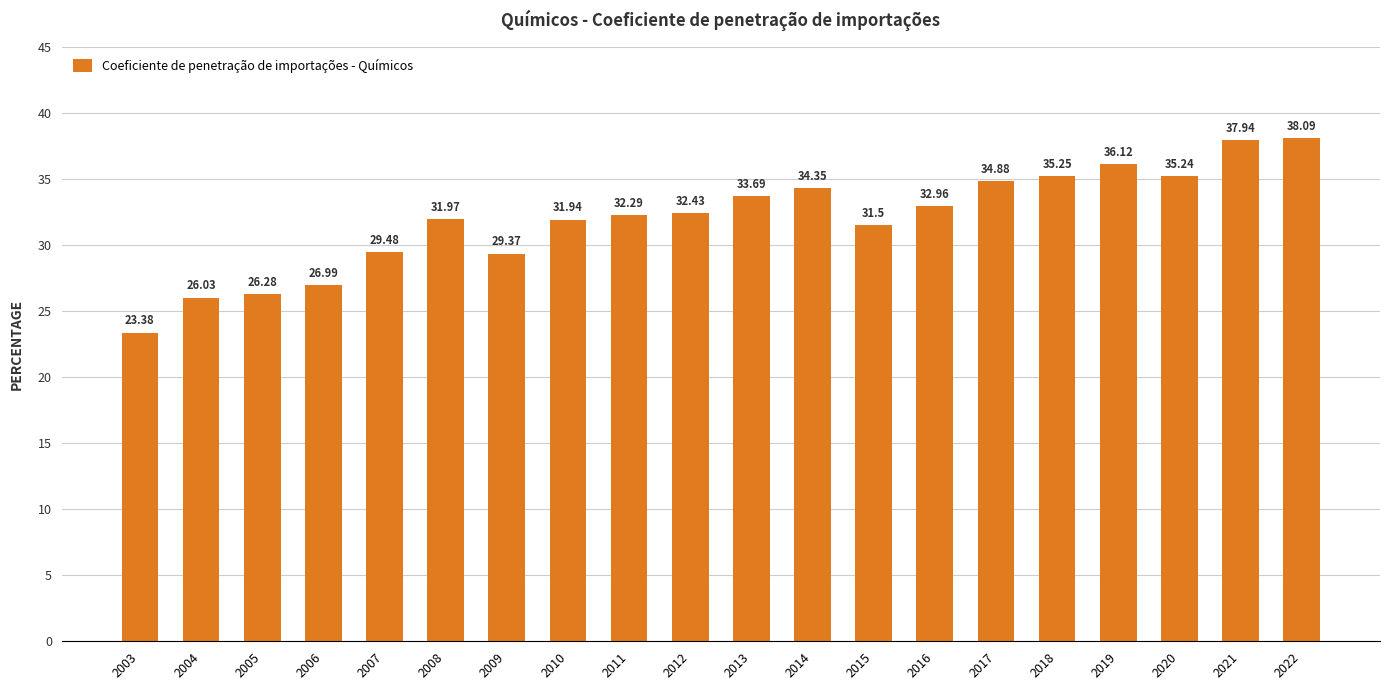

True or false: the data shows 13.5 at 2018.

False